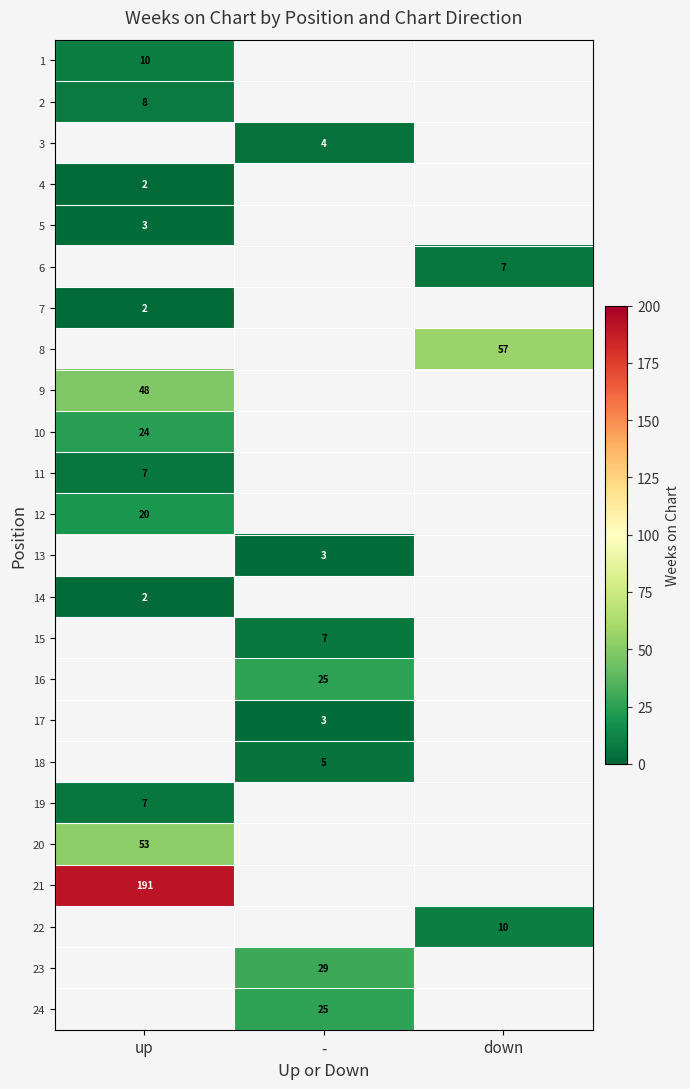

Is it true that 23 equals 29 at -?

True